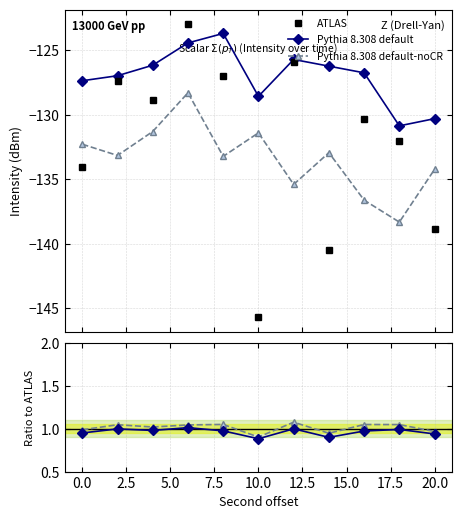

True or false: Pythia 8.308 default and ATLAS intersect in this chart.

False